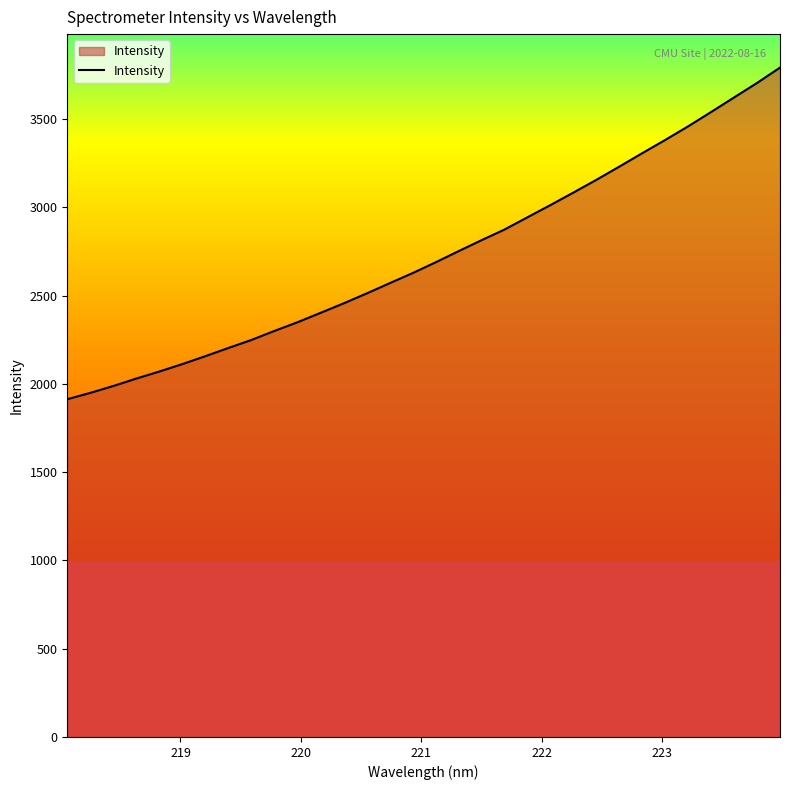

How many categories are shown in the chart?

32